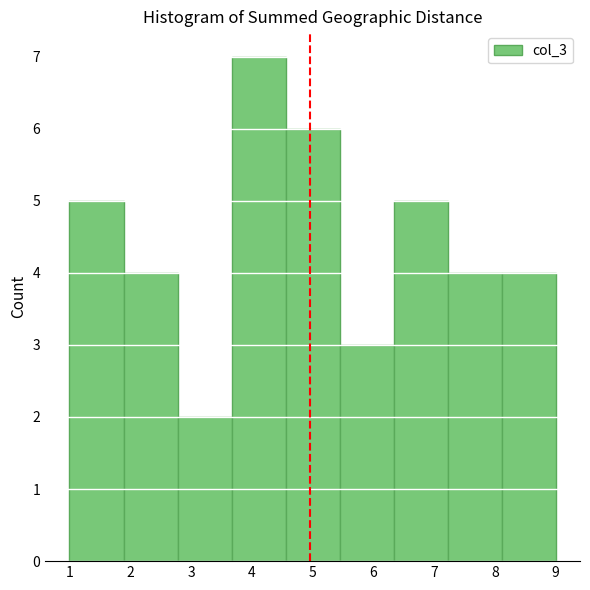

Reading left to right, list every bar in this chart as the range it spans on the x-axis followed by its height. Neither the bar edges nor the heights are printed on the chart, so give them approximately, as read against the axes.

1.0 to 1.9: 5
1.9 to 2.8: 4
2.8 to 3.7: 2
3.7 to 4.6: 7
4.6 to 5.4: 6
5.4 to 6.3: 3
6.3 to 7.2: 5
7.2 to 8.1: 4
8.1 to 9.0: 4